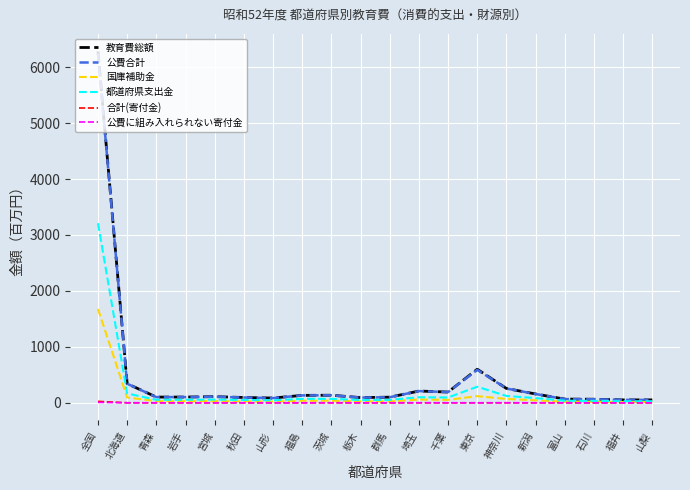

Which series has the widest spread of values?

教育費総額